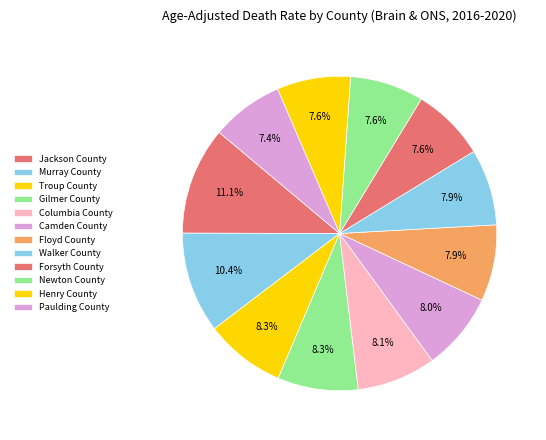

Count the number of slices in the pie.

12